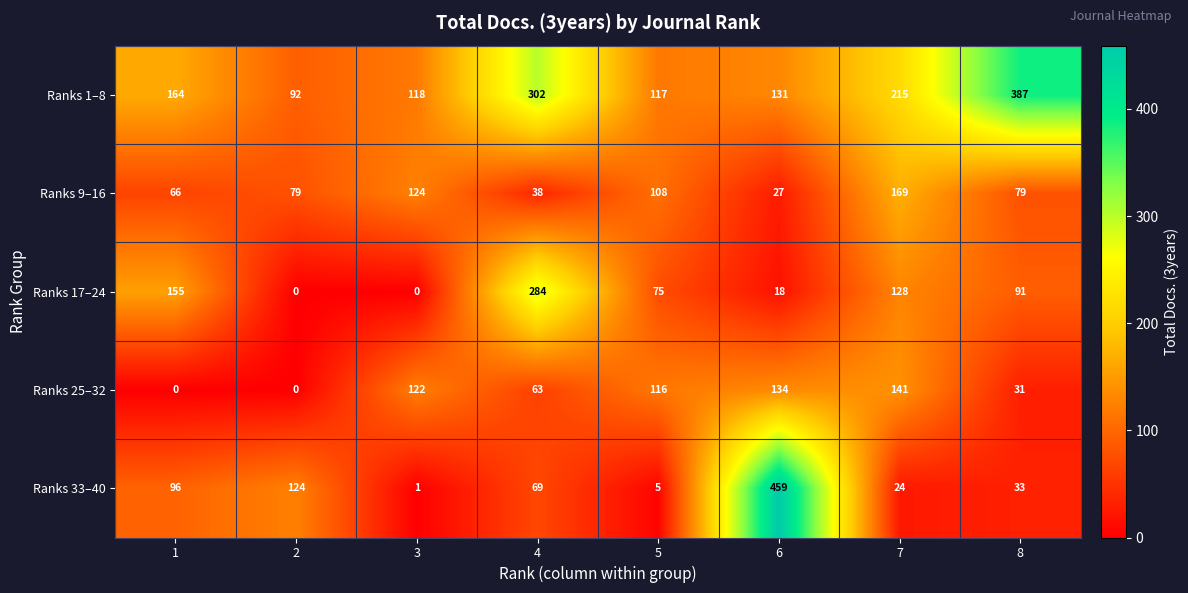

What is the sum of the Ranks 25–32 values at 8 and 2?

31